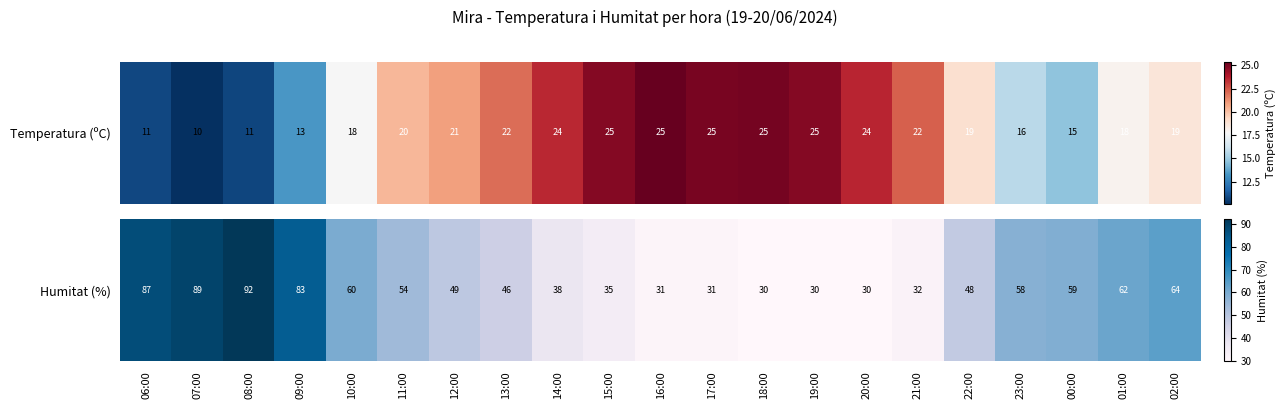

What is the change in value from 15:00 to 23:00?

+23